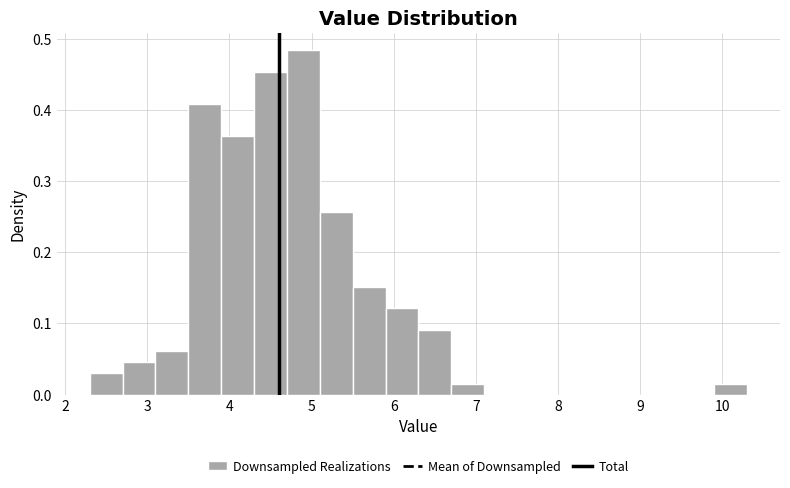

What is the height of the bar covering 3.1 to 3.5 on the x-axis? The values are not printed on the chart, so give them approximately, as read against the axis.

0.06